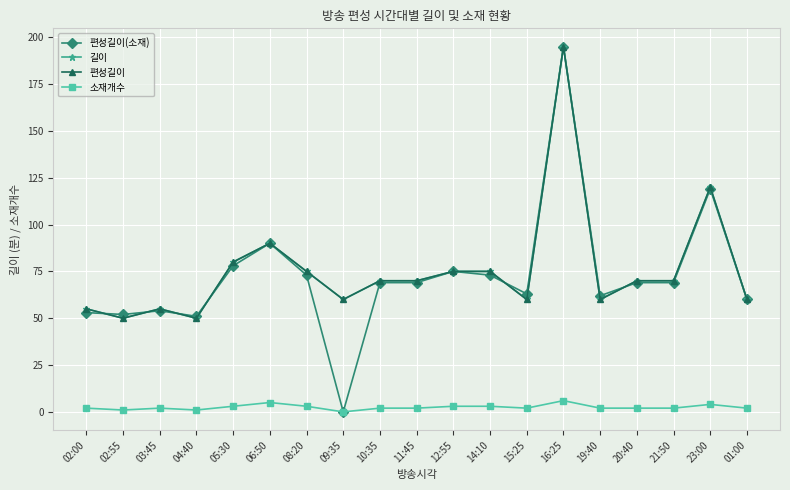

Is this an area chart (filled region under the line)?

No